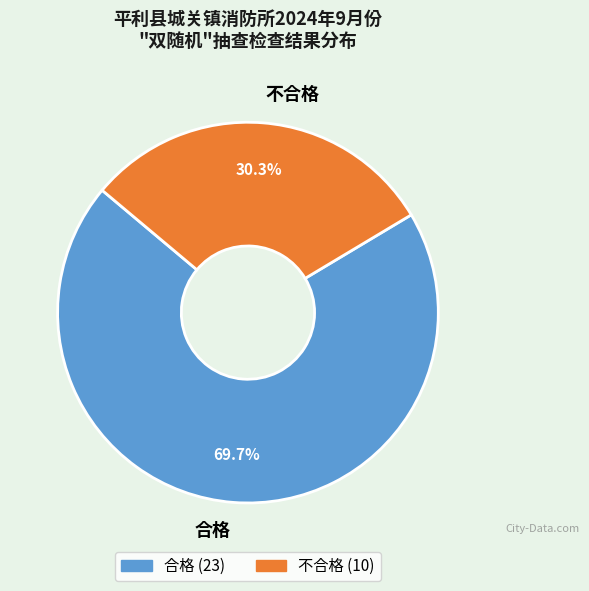

Is it true that 不合格 is 21% of the pie?

False